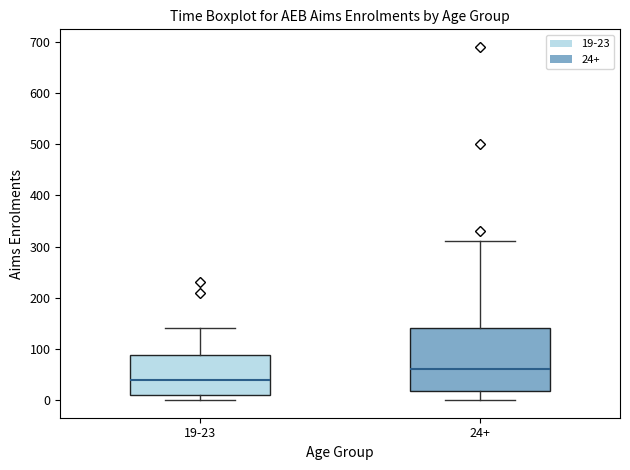

Which box has the lowest median line?

19-23